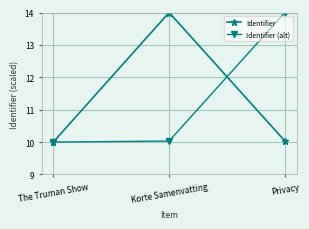

Count the number of categories in the chart.

3